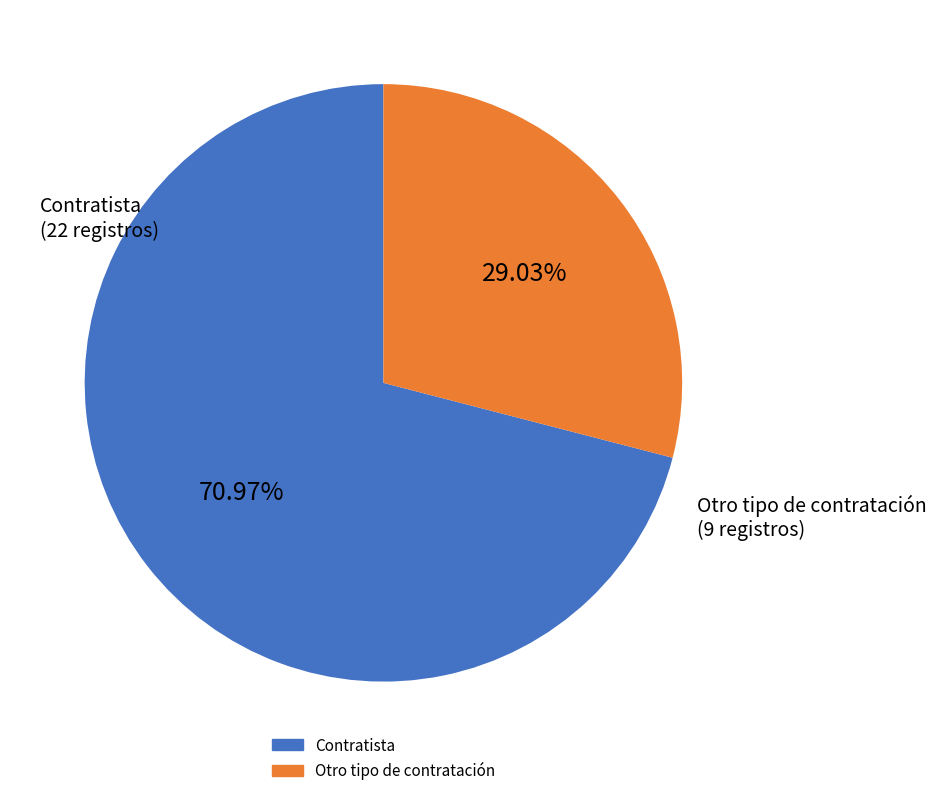

Is there any slice that represents more than half of the pie?

Yes